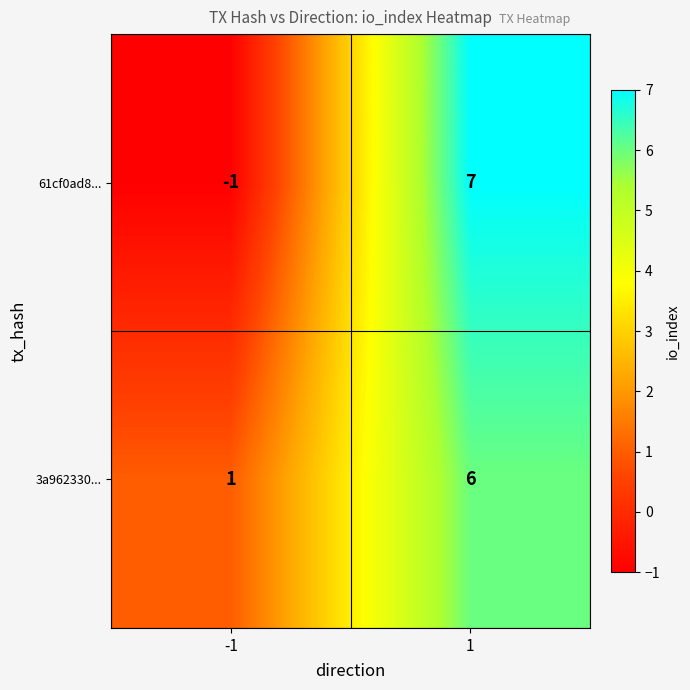

What is the highest value of the 61cf0ad8... series?

7